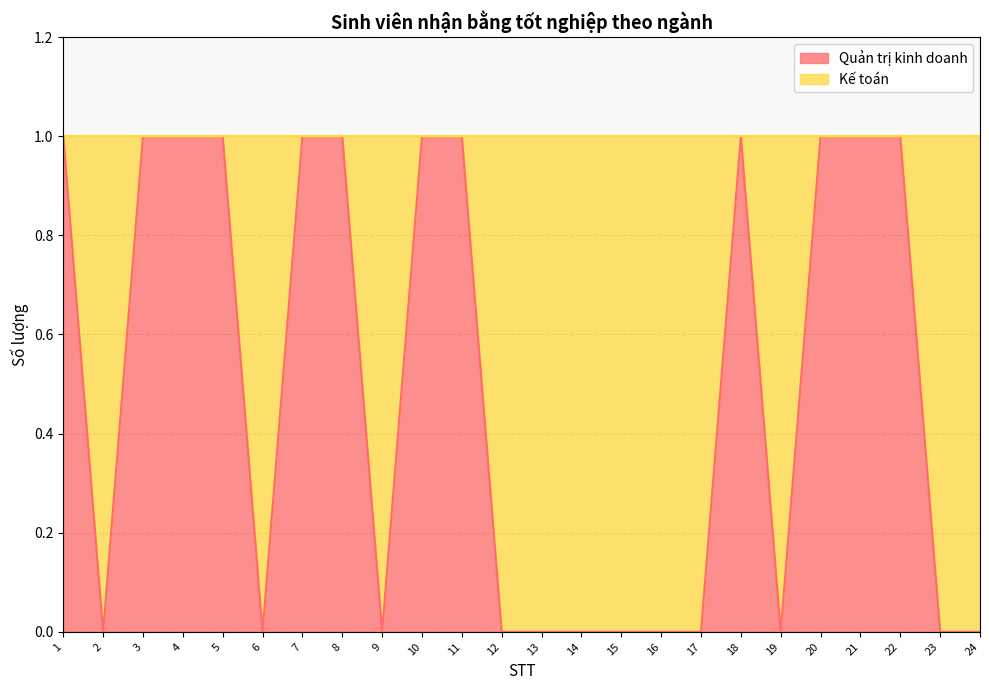

At which category does the chart reach its peak across all series?

1